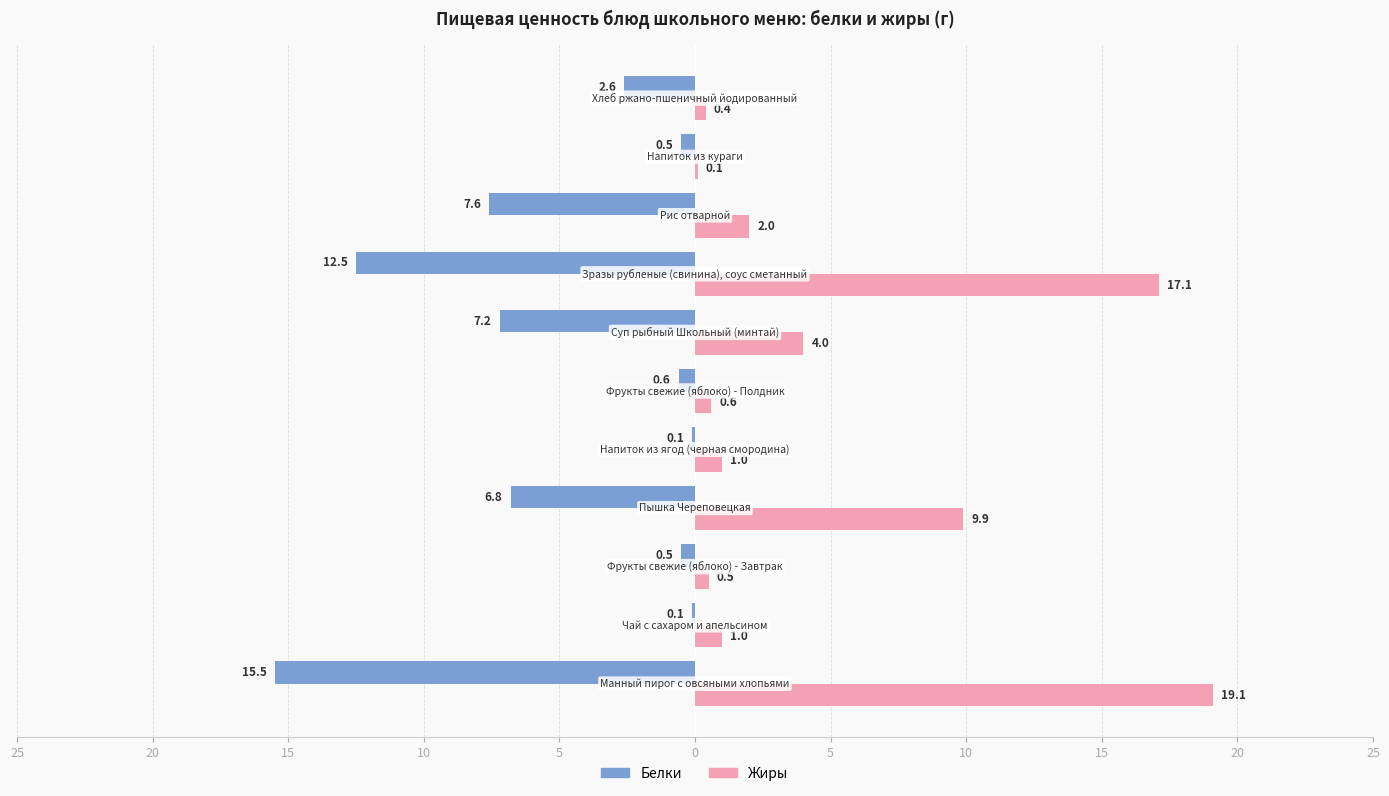

What are all the series names shown in the legend?

Белки, Жиры